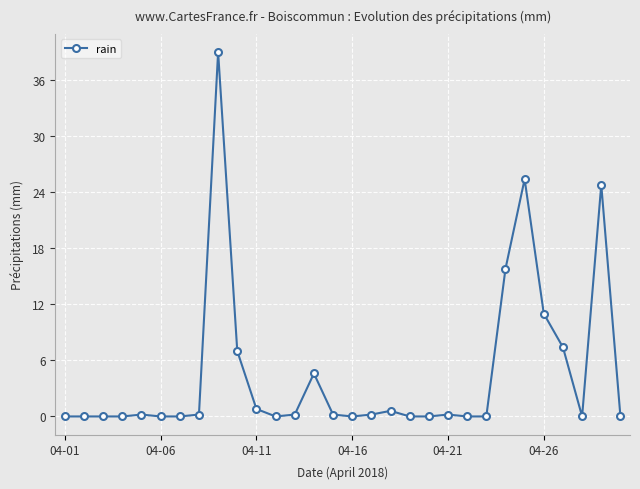

What is the difference between the maximum and minimum values?

39.0